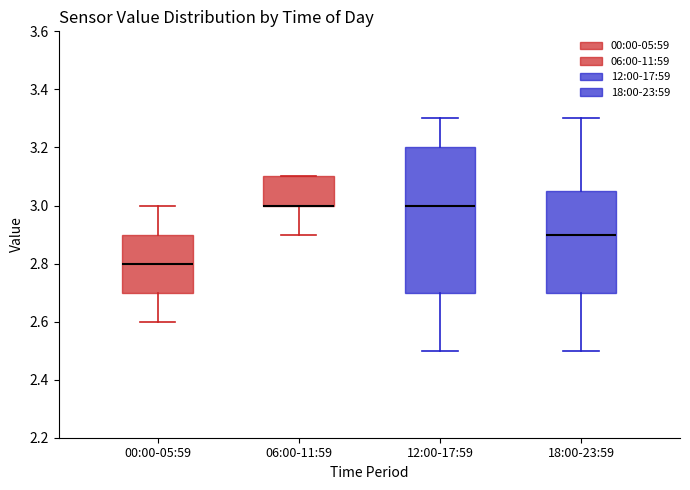

Comparing the boxes themselves (not the whiskers), which one is the tallest?

12:00-17:59